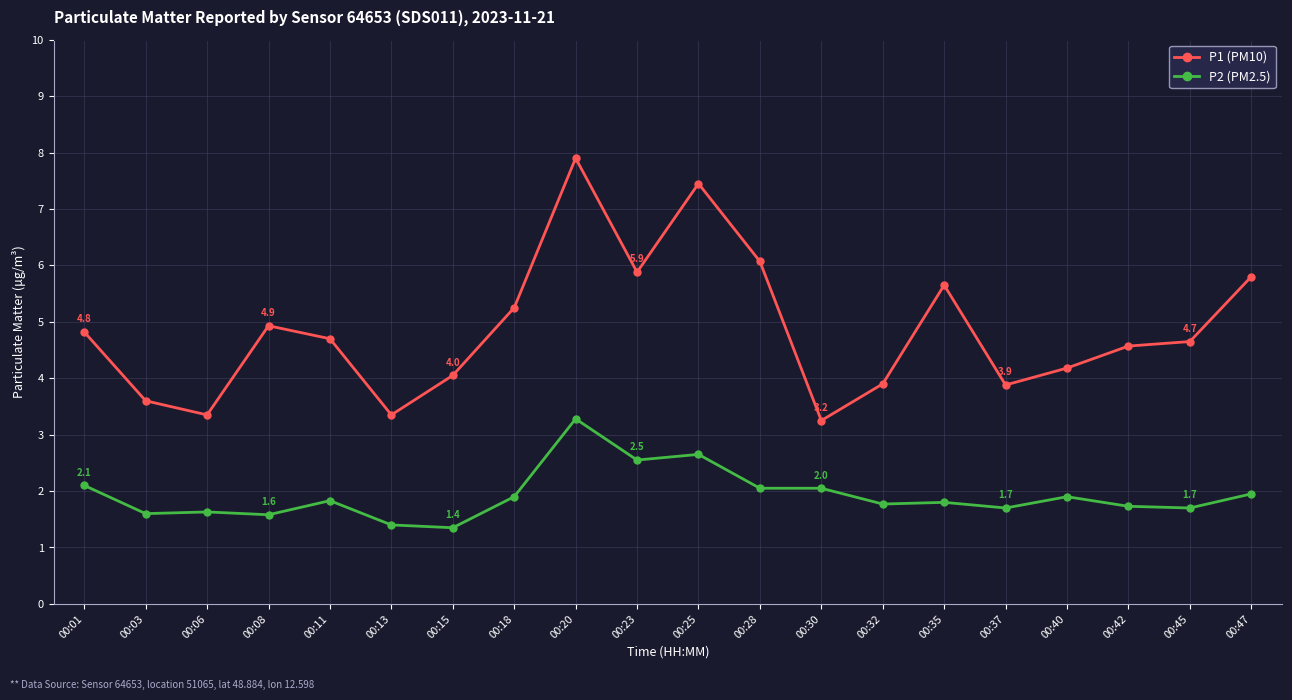

What is the minimum value shown in the chart?

1.4